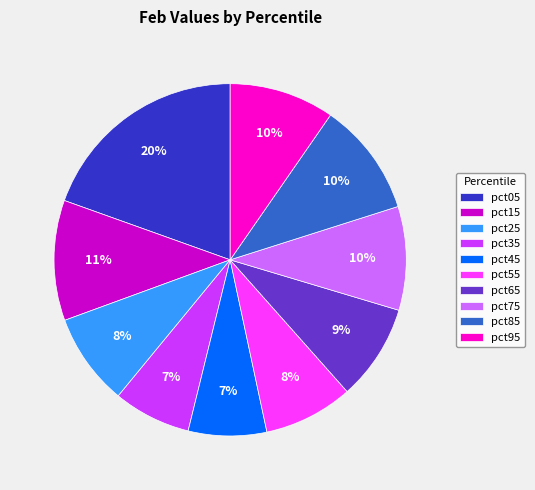

To the nearest percent, what portion does pct55 represent?

8%